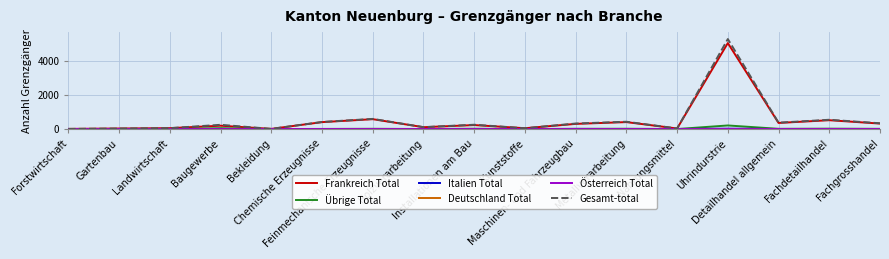

At which label is Gesamt-total closest to 2654?

Feinmechanische Erzeugnisse